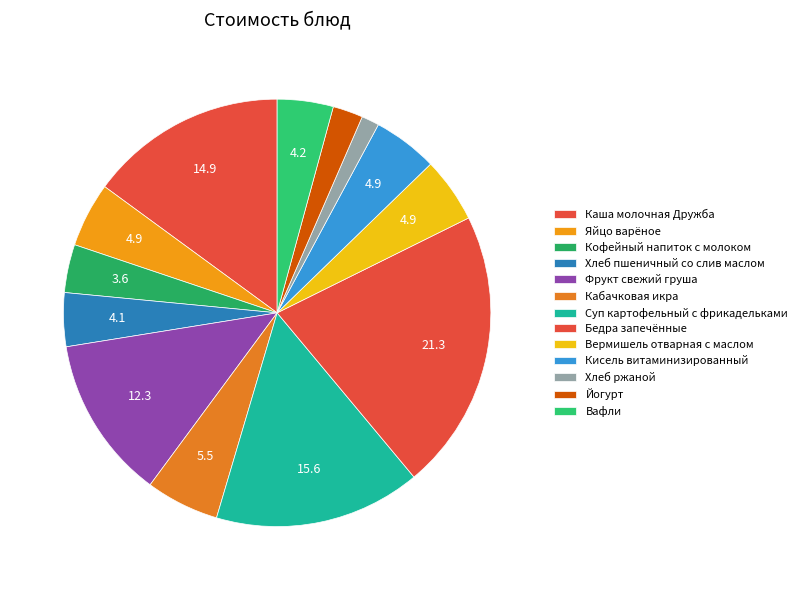

True or false: Бедра запечённые accounts for 8% of the total.

False